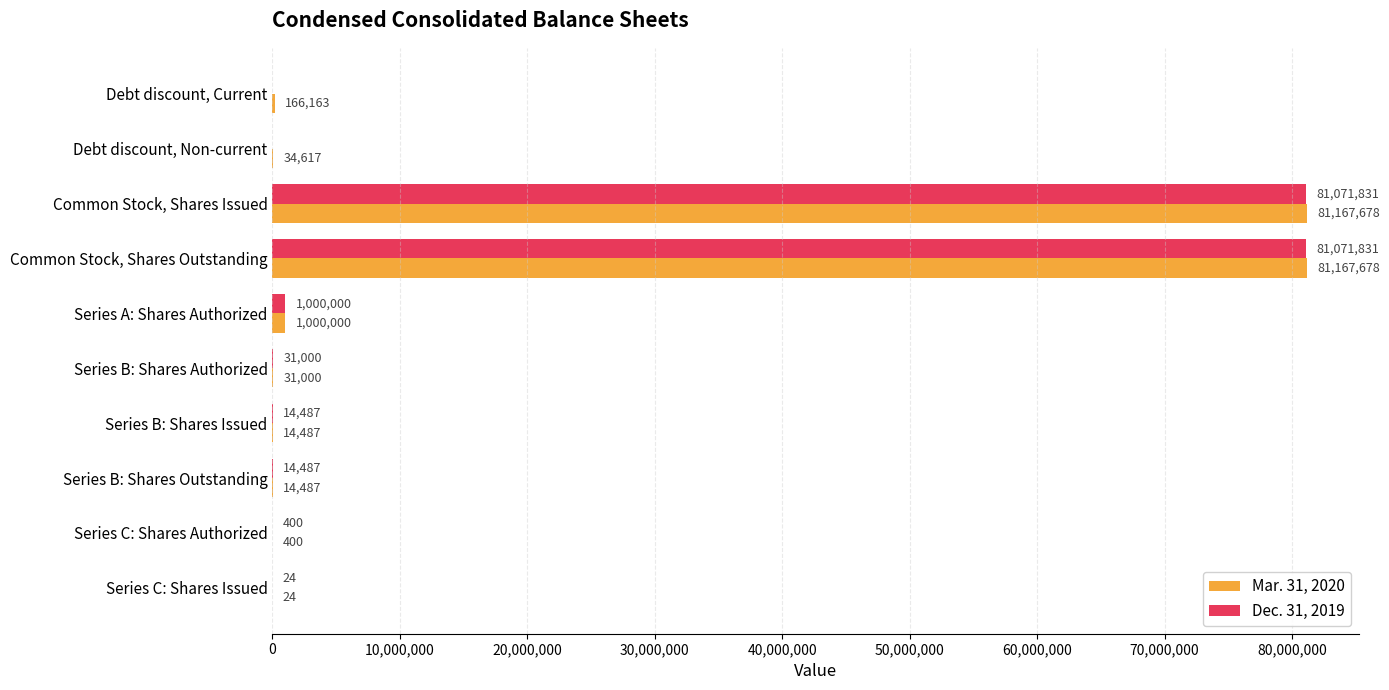

Is it true that Dec. 31, 2019 equals 36975022 at Common Stock, Shares Issued?

False